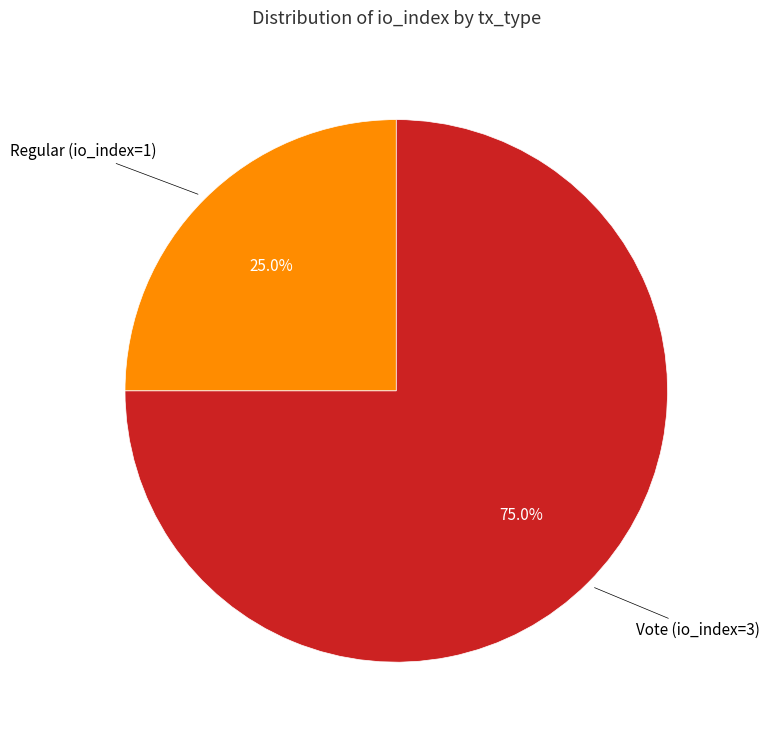

Is there any slice that represents more than half of the pie?

Yes